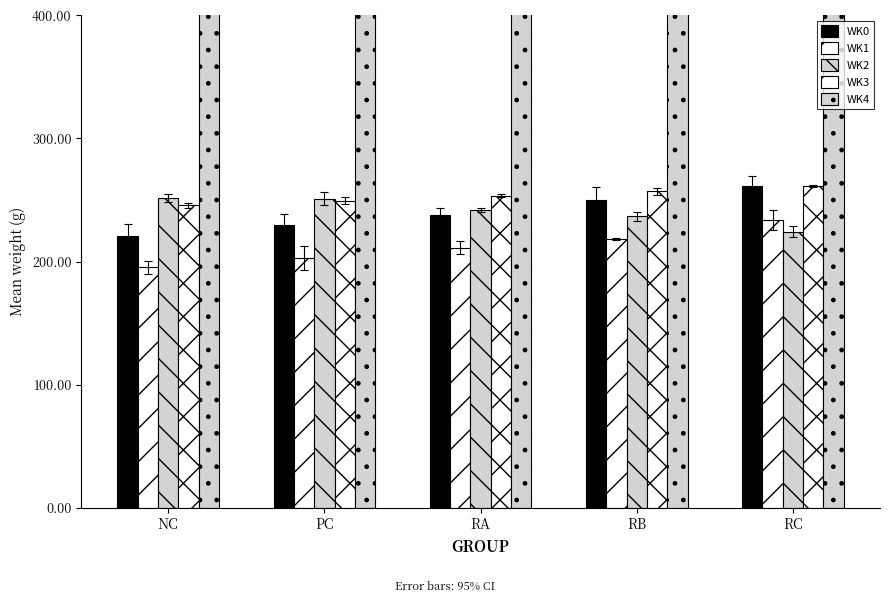

Which category has the lowest value in the WK3 series?

NC